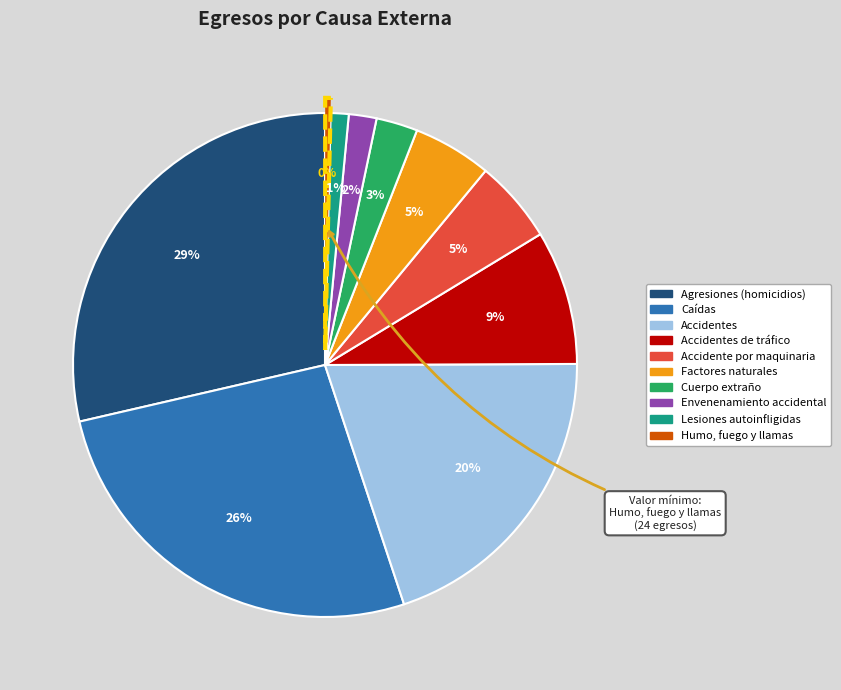

Is there a majority slice in this chart?

No